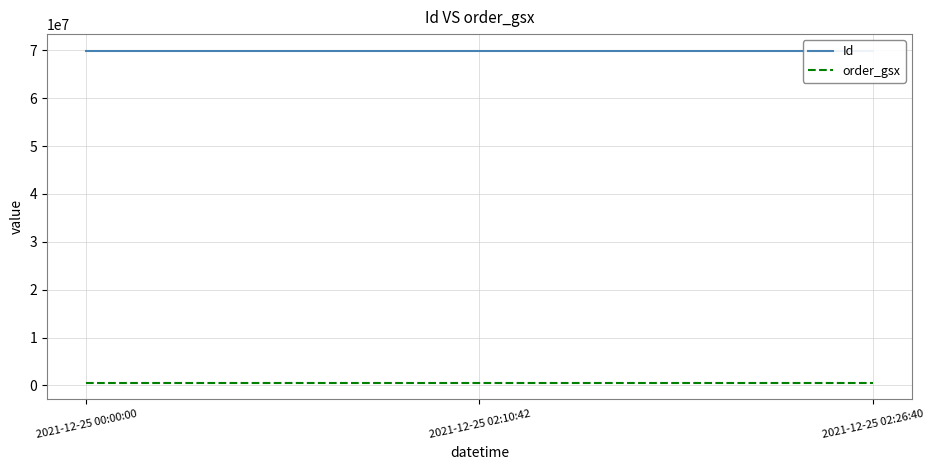

What position from the right is 2021-12-25 02:10:42?

2